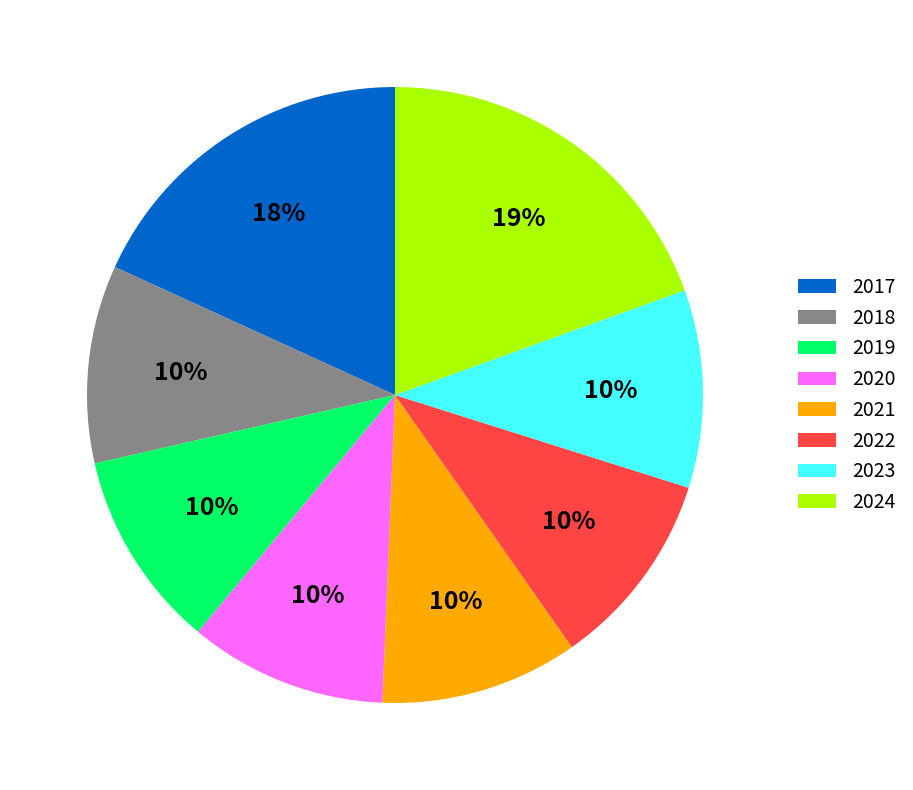

Which category has the biggest portion of the pie?

2024